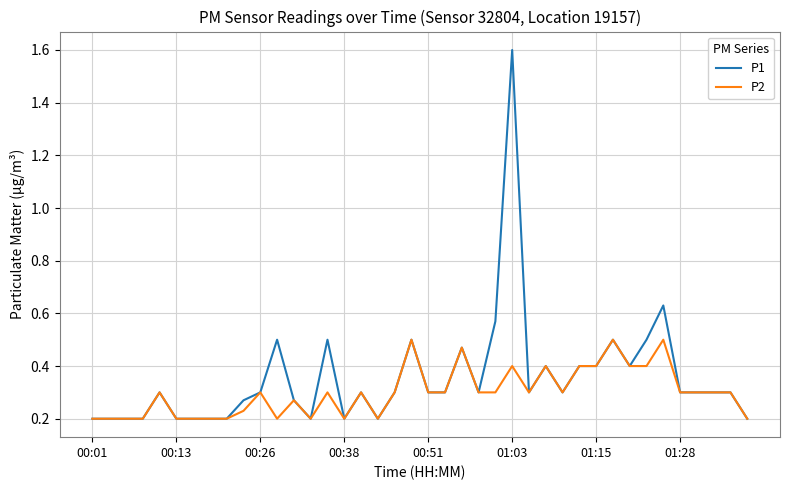

Which series has the largest range (max minus min)?

P1